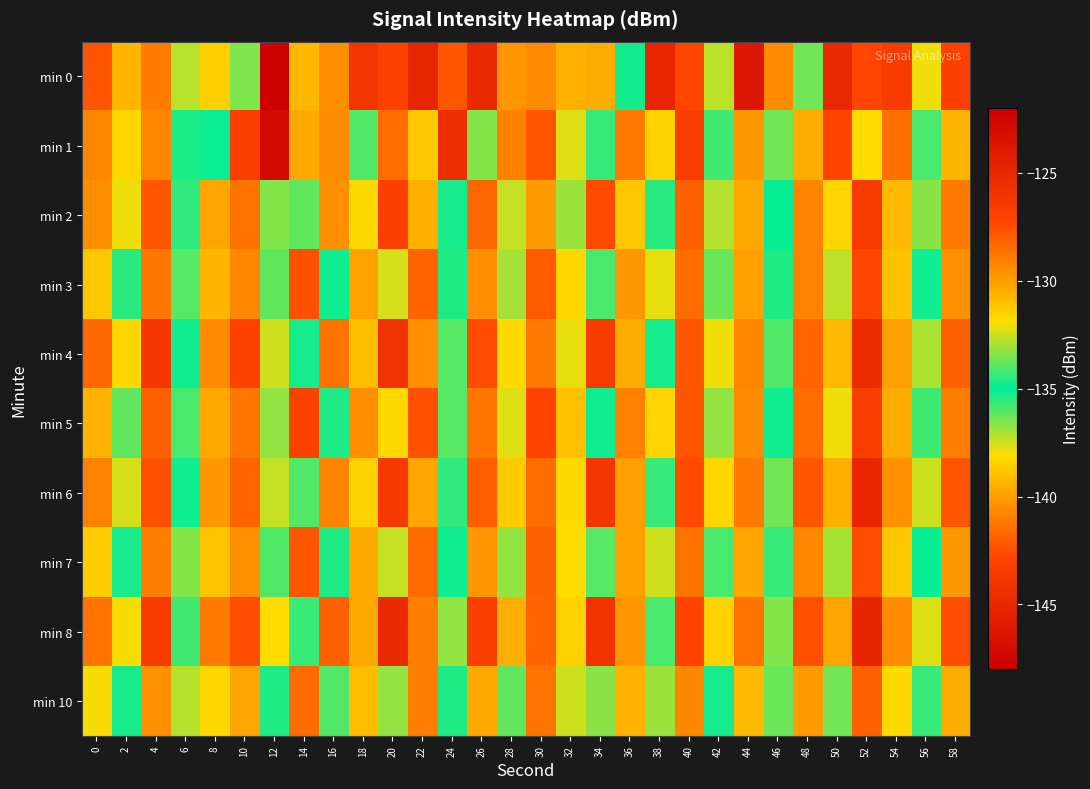

Which series has the largest range (max minus min)?

min 0